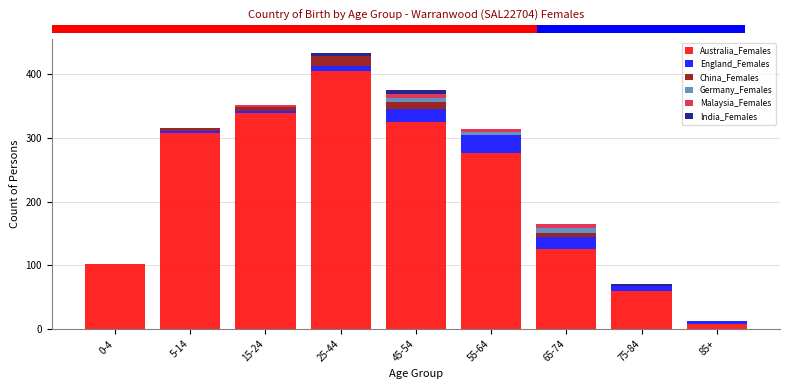

What is the sum of all Australia_Females values?

1948